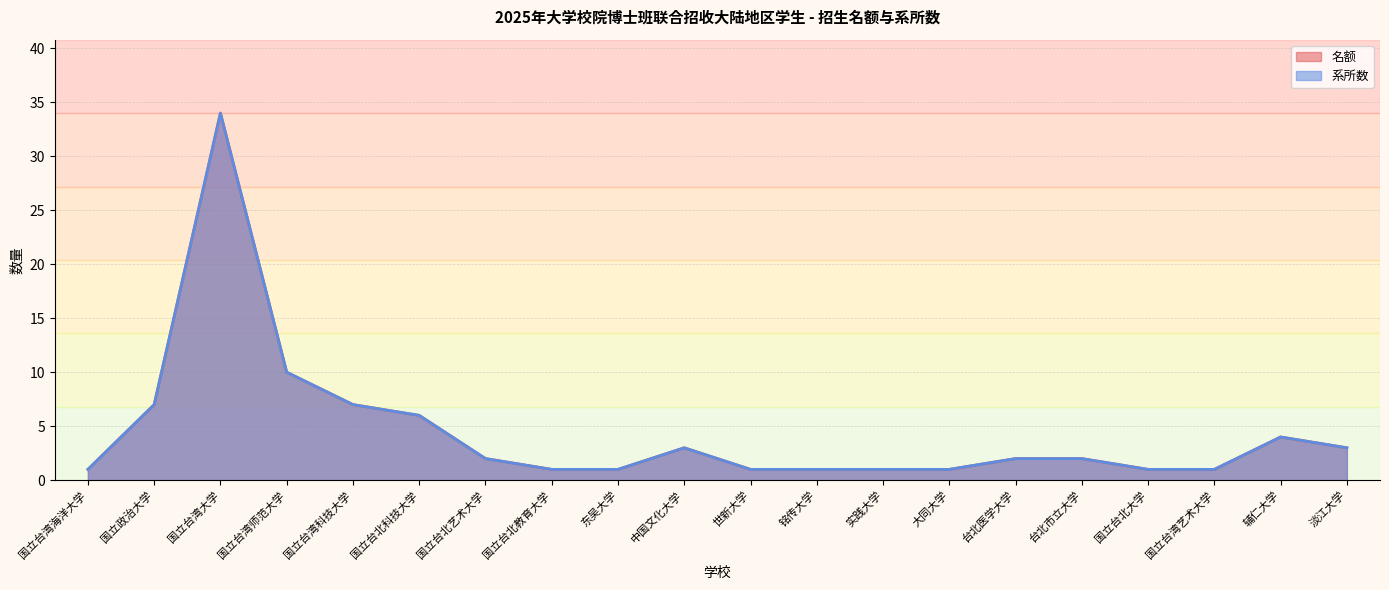

The 名额 series shows 1 at 大同大学. True or false?

False